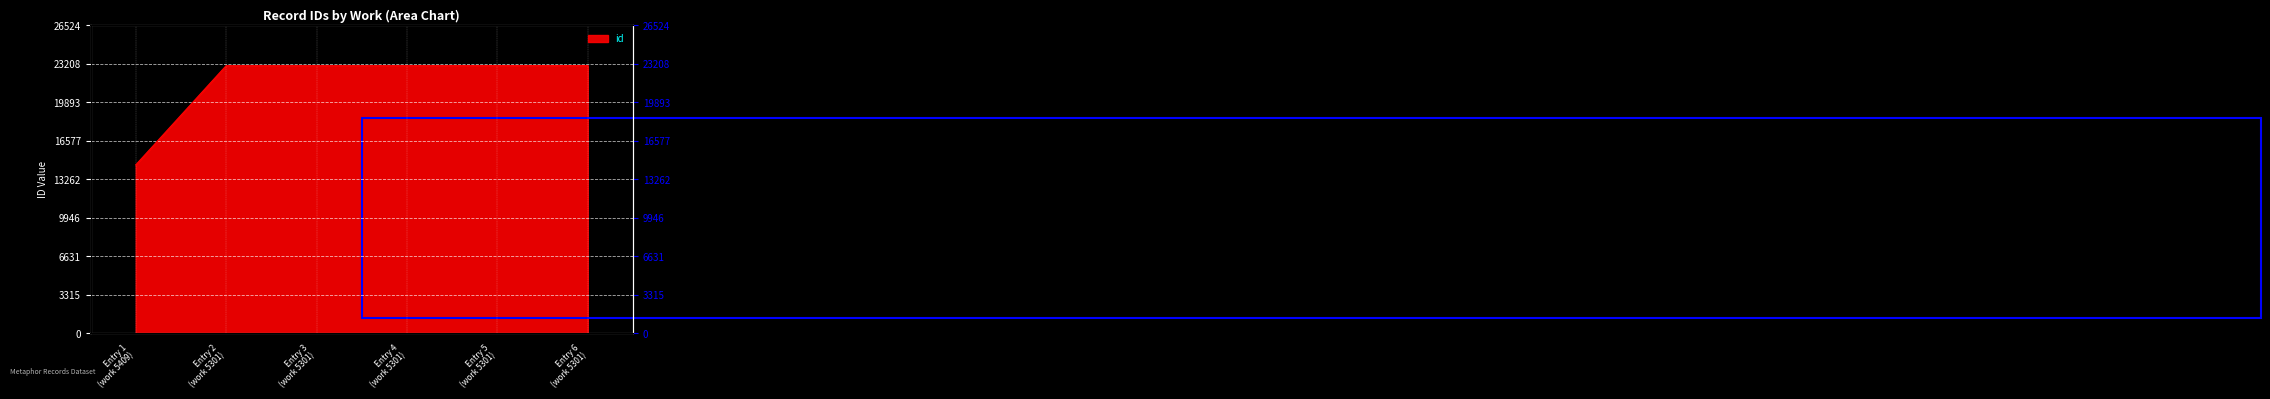

Where does the data first go above 23057?

Entry 5 (work 5301)